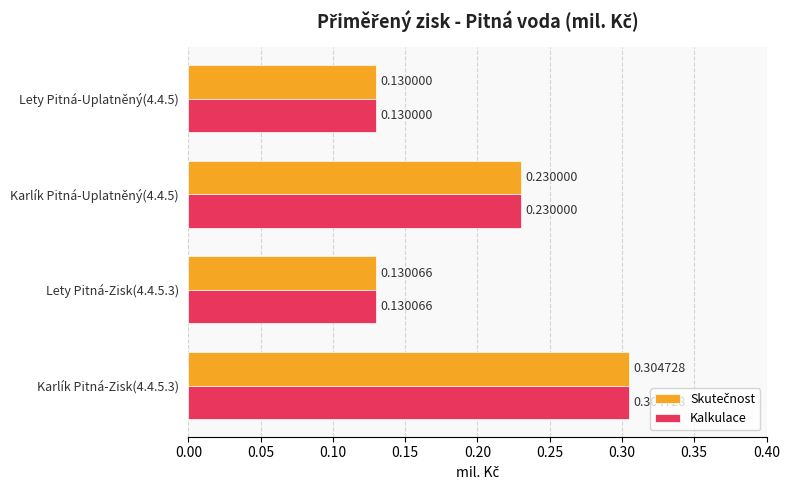

At how many categories does at least one series exceed 0?

4